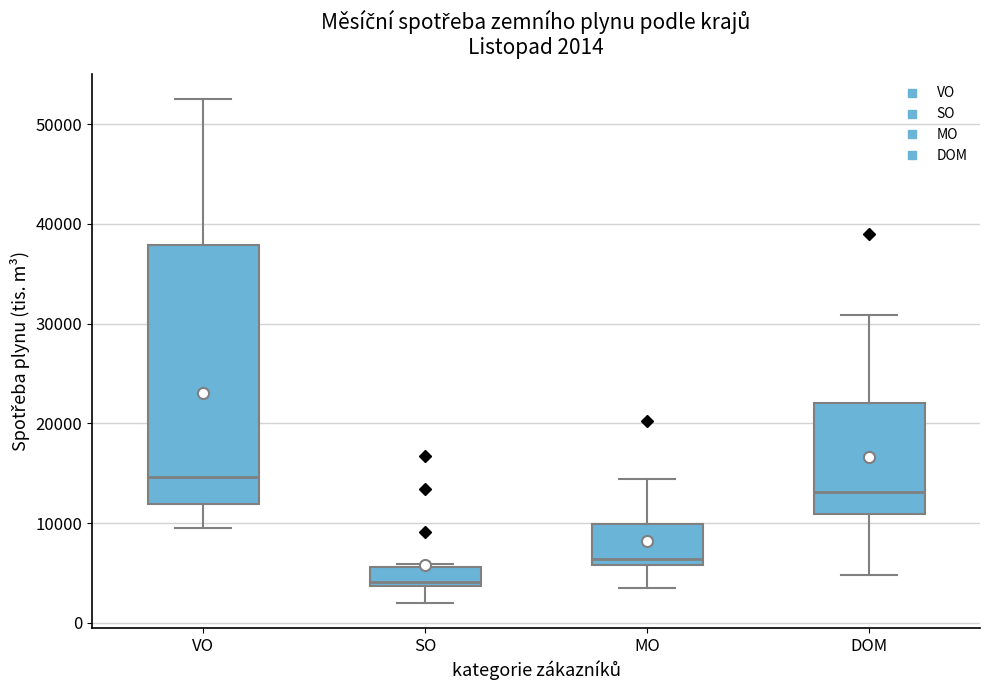

Which box is the tallest, from its lower edge to its upper edge?

VO